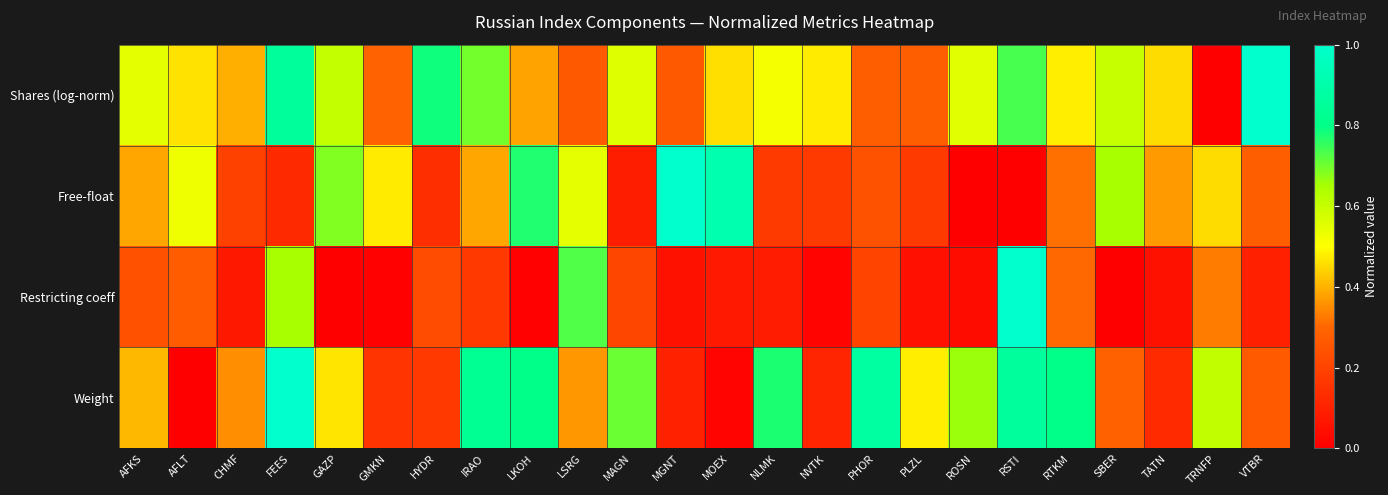

Rank the series at LSRG from lowest to highest value.

Shares (log-norm), Weight, Free-float, Restricting coeff